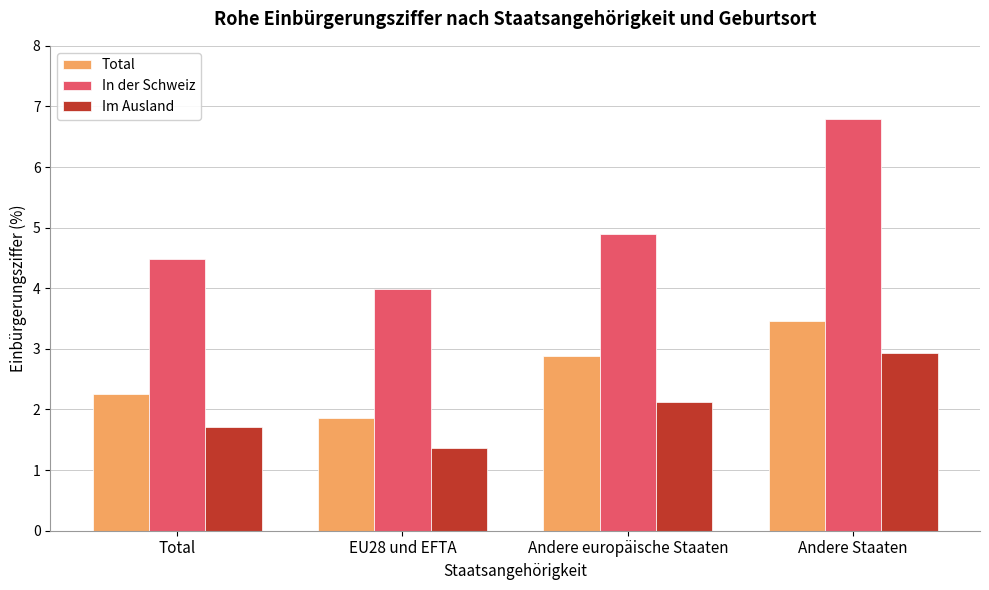

Which series changed the most between Total and Andere Staaten?

In der Schweiz